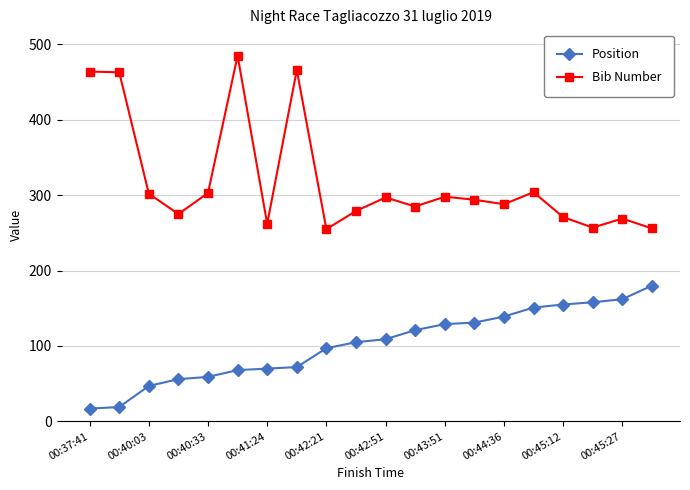

What is the difference between the maximum and minimum values in the Bib Number series?

230